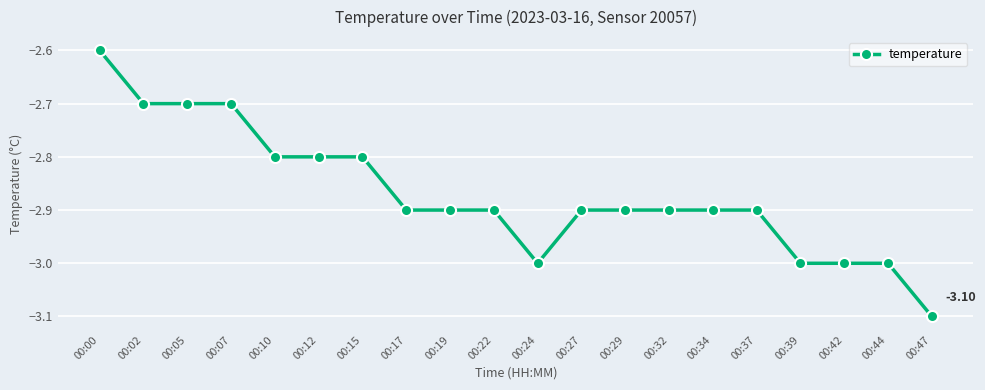

What is the smallest value displayed?

-3.1